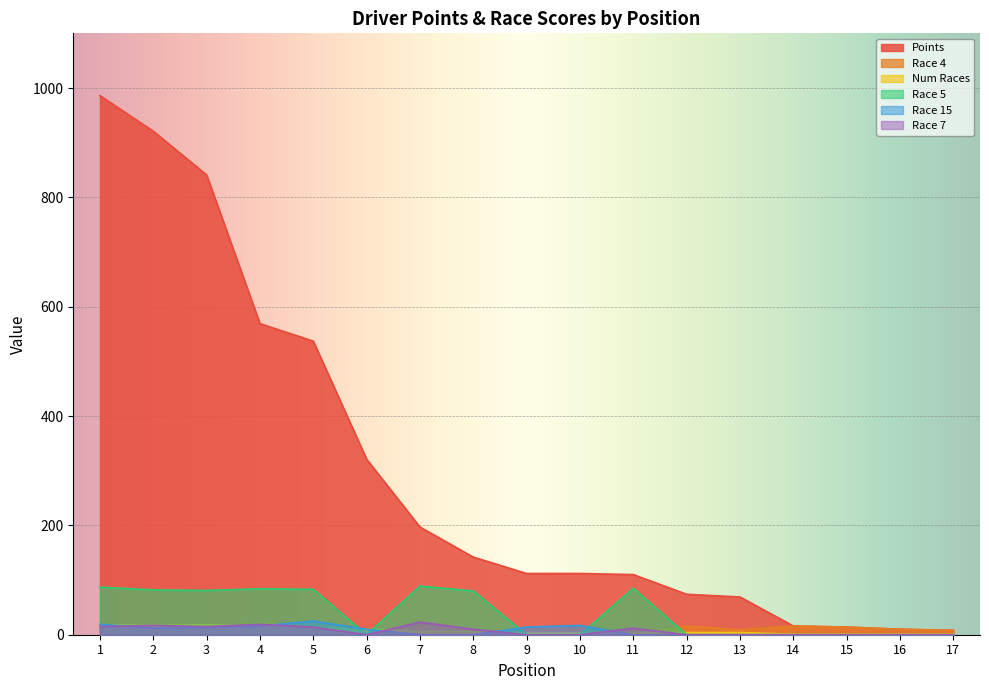

The value of Num Races at 4 is 16. True or false?

True